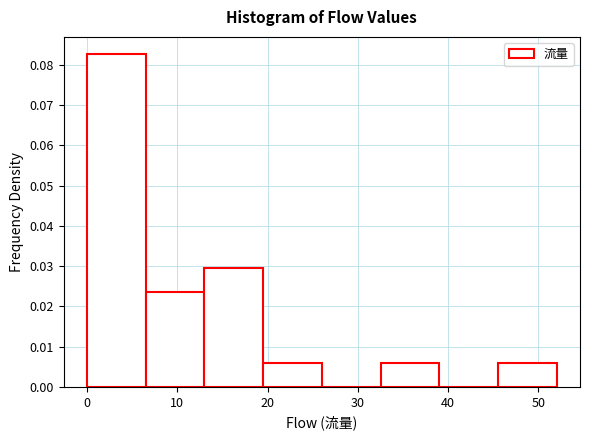

Which range on the x-axis has the tallest bar?

0.0 to 6.5